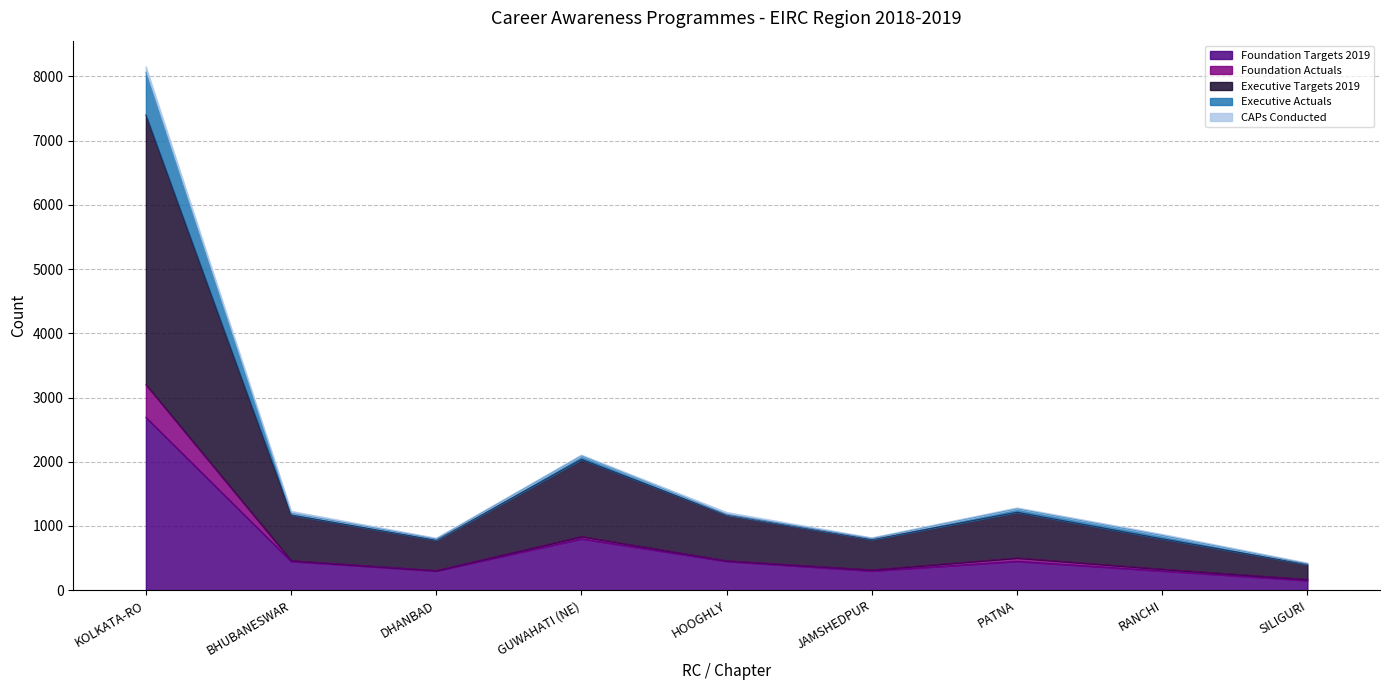

True or false: Executive Actuals has more than 2 interior local peaks.

False